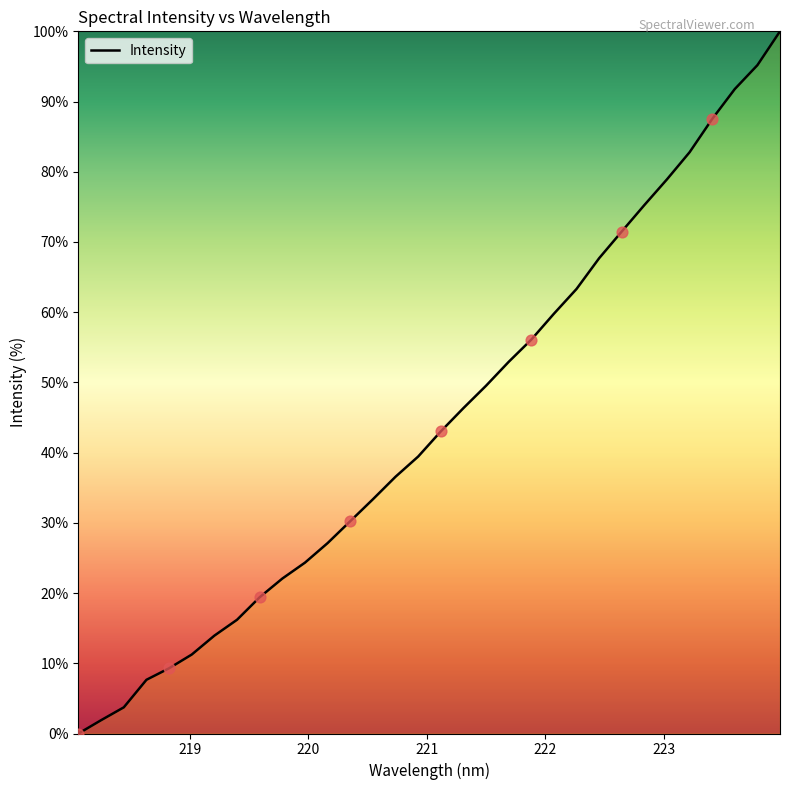

What is the maximum value shown in the chart?

100.0